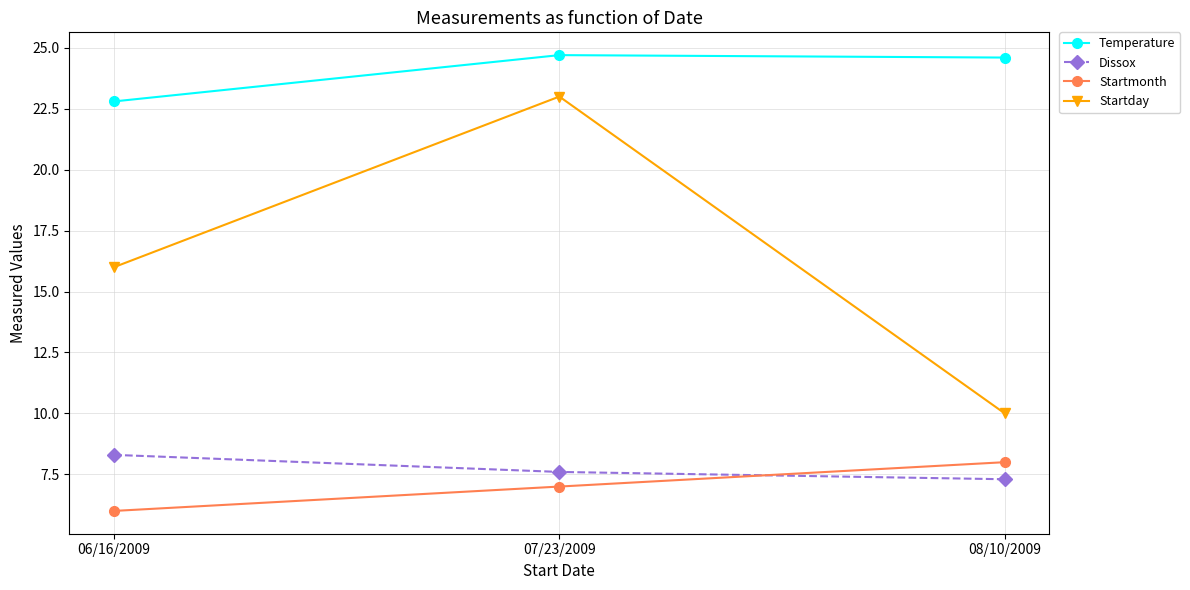

True or false: Startday has a value of 10.0 at 08/10/2009.

True